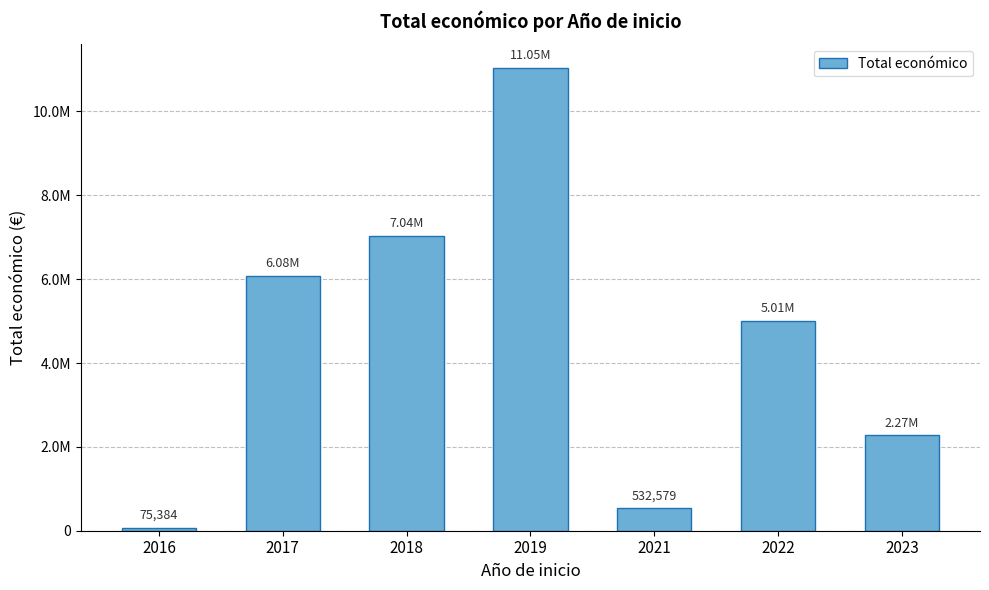

Read the value at 2019.

11047894